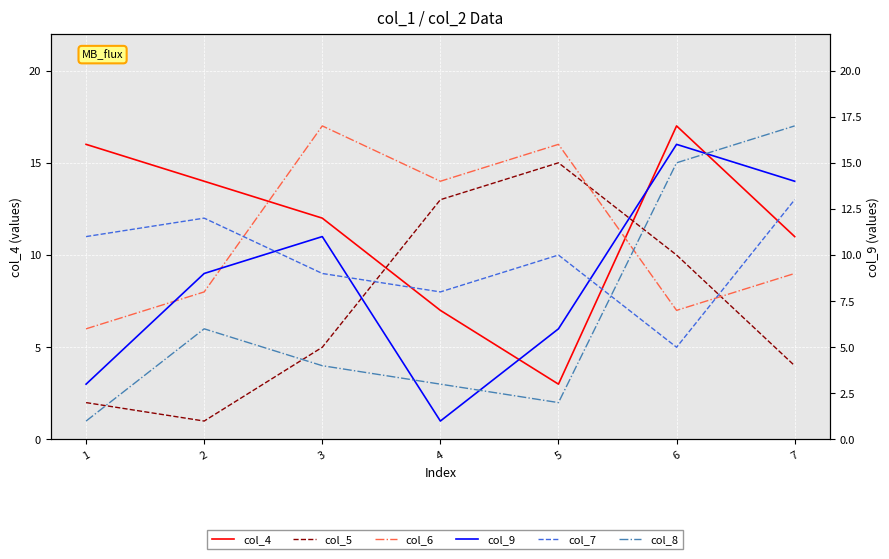

At which label does col_5 reach its peak?

5